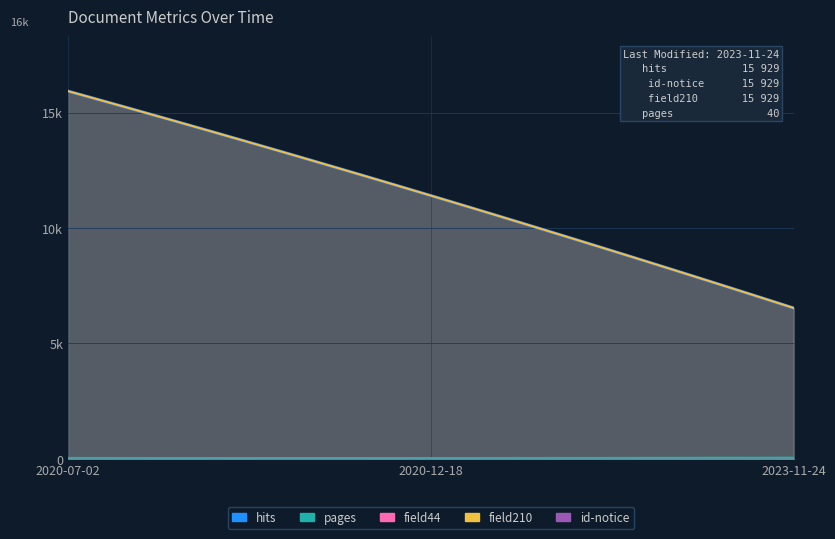

Where is field210 nearest to the value 11231?

2020-12-18